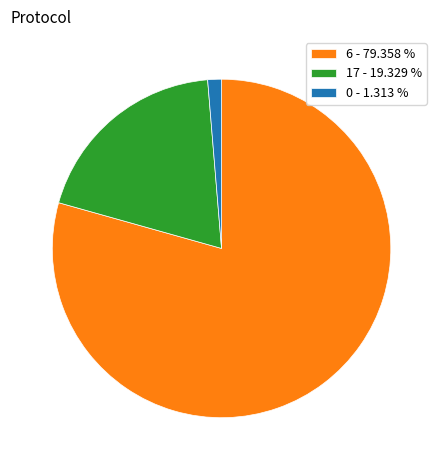

Does 6 - 79.358 % account for over 50% of the chart?

Yes